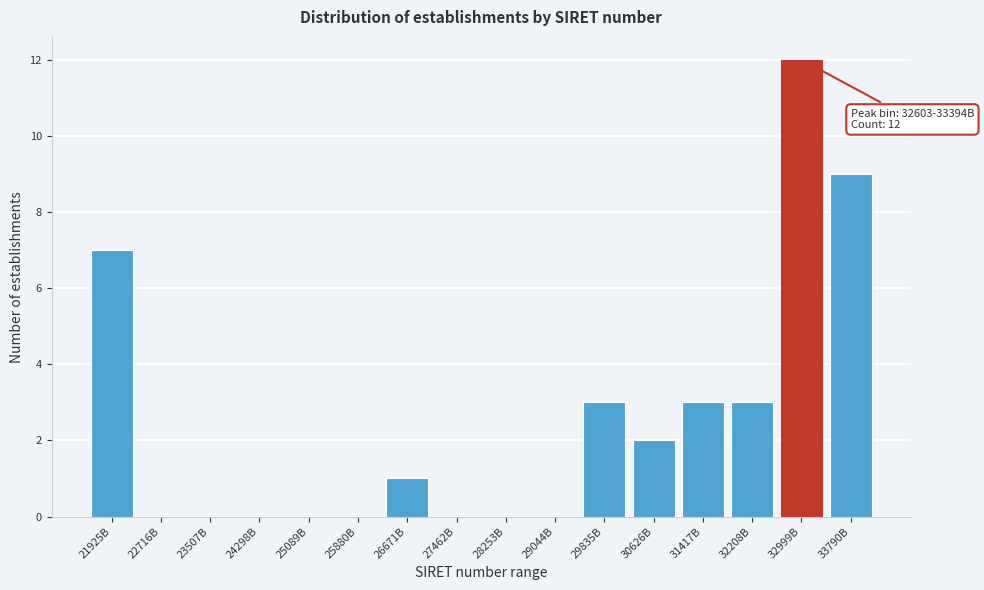

Reading left to right, what are all the values shown in this chart?

21925B=7	22716B=0	23507B=0	24298B=0	25089B=0	25880B=0	26671B=1	27462B=0	28253B=0	29044B=0	29835B=3	30626B=2	31417B=3	32208B=3	32999B=12	33790B=9